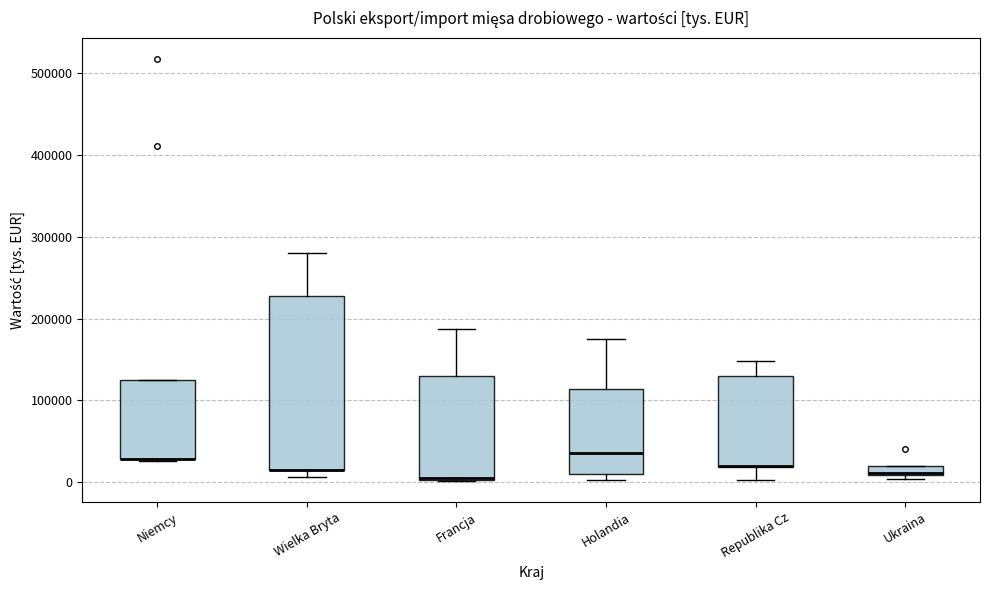

Where is the lower edge of the box for Wielka Bryta on the y-axis? The values are not printed on the chart, so give them approximately, as read against the axis.

20000